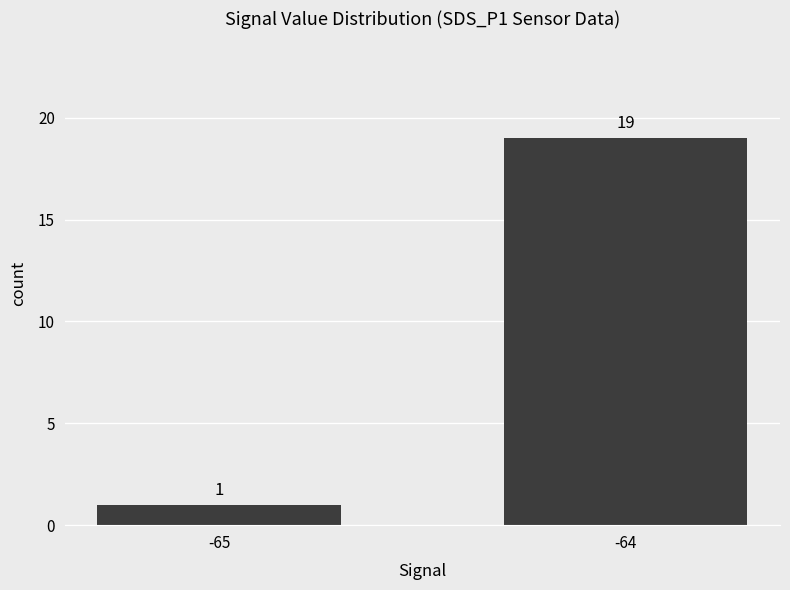

The chart shows a value of 4 at -64. True or false?

False